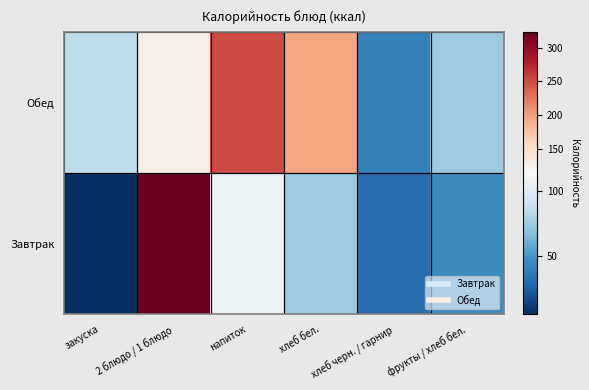

Reading left to right, extract all data points from this chart.

Завтрак: закуска=6	2 блюдо / 1 блюдо=324	напиток=106	хлеб бел.=74	хлеб черн. / гарнир=32	фрукты / хлеб бел.=46
Обед: закуска=86	2 блюдо / 1 блюдо=125	напиток=251	хлеб бел.=196	хлеб черн. / гарнир=41	фрукты / хлеб бел.=74